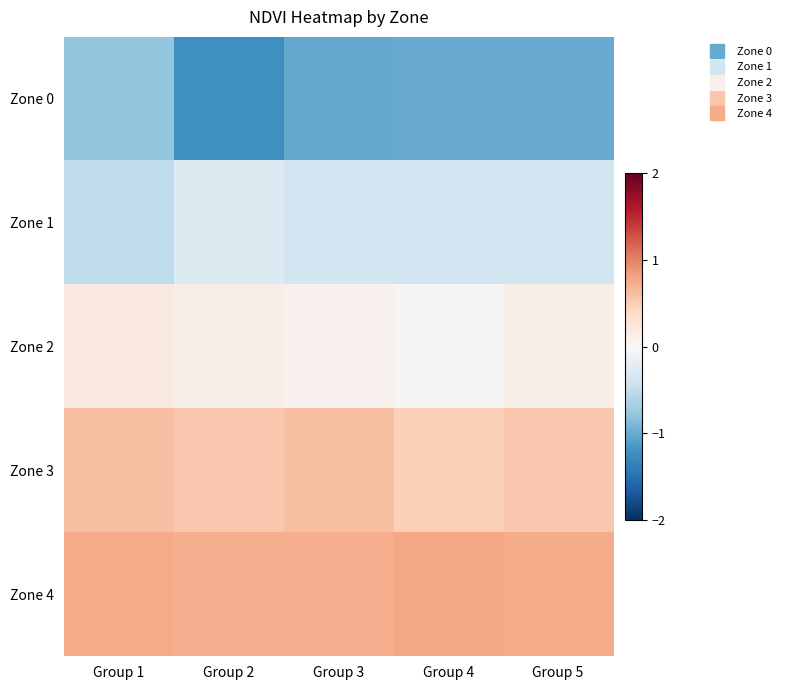

How many data points does each series have?

5